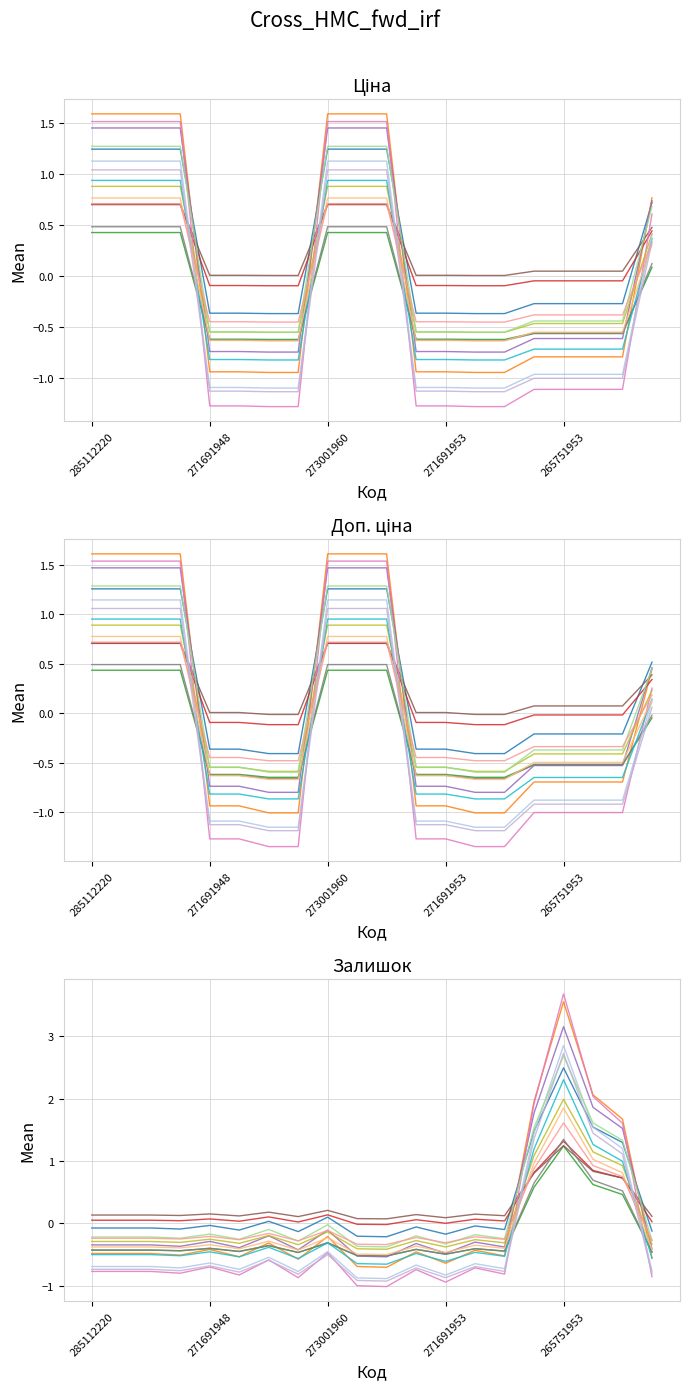

After their last crossing, which series has the higher values: Залишок or Доп. ціна?

Доп. ціна